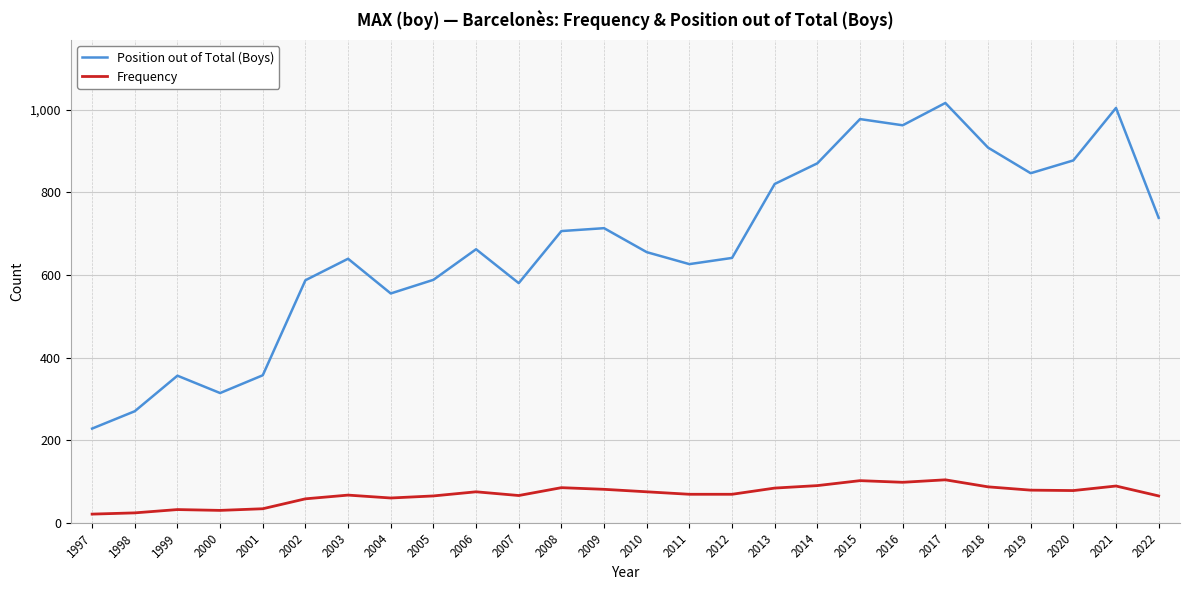

What is the difference between the second highest and minimum values in the Position out of Total (Boys) series?

776